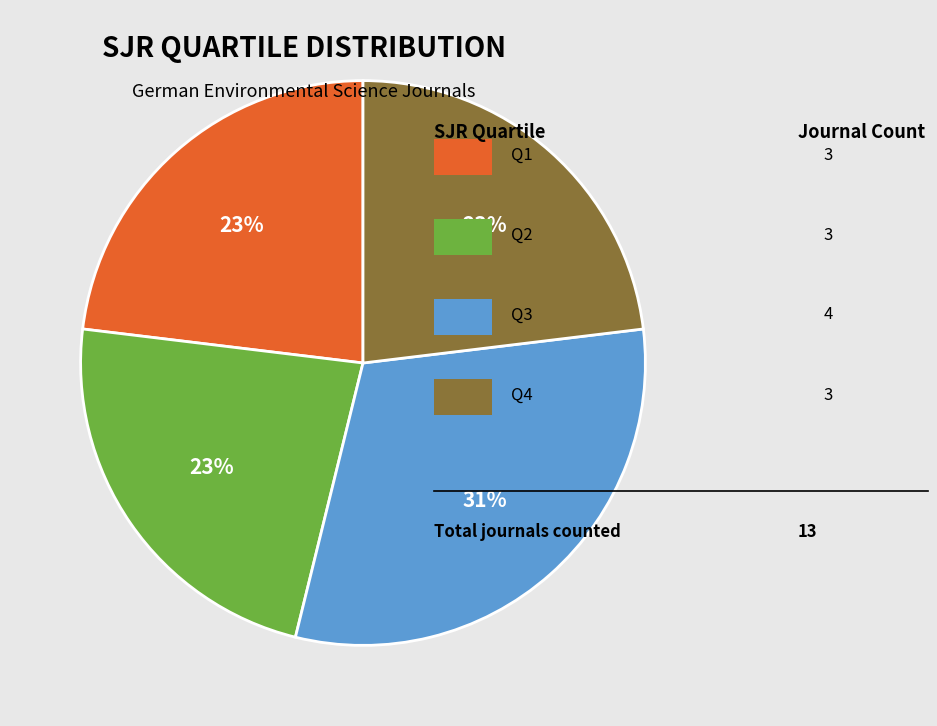

Does any single category account for the majority?

No